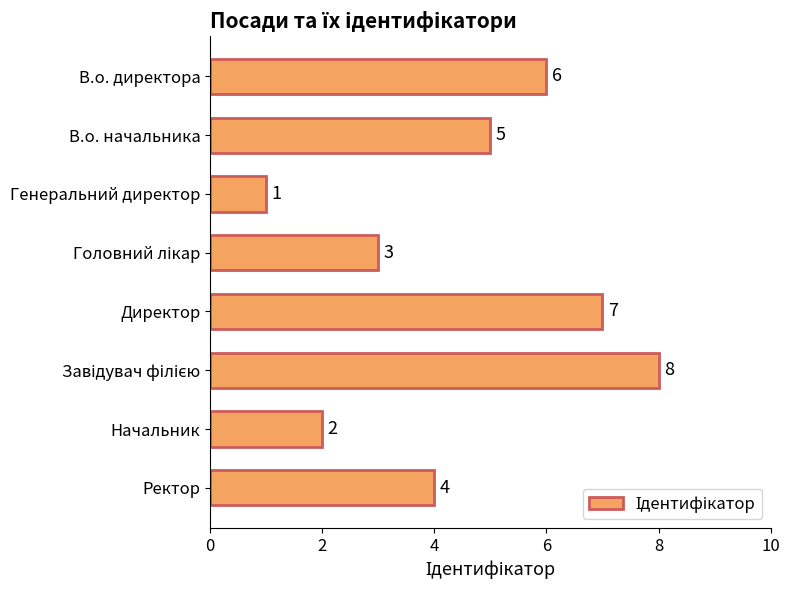

What is the label of the 2nd bar from the bottom?

Начальник